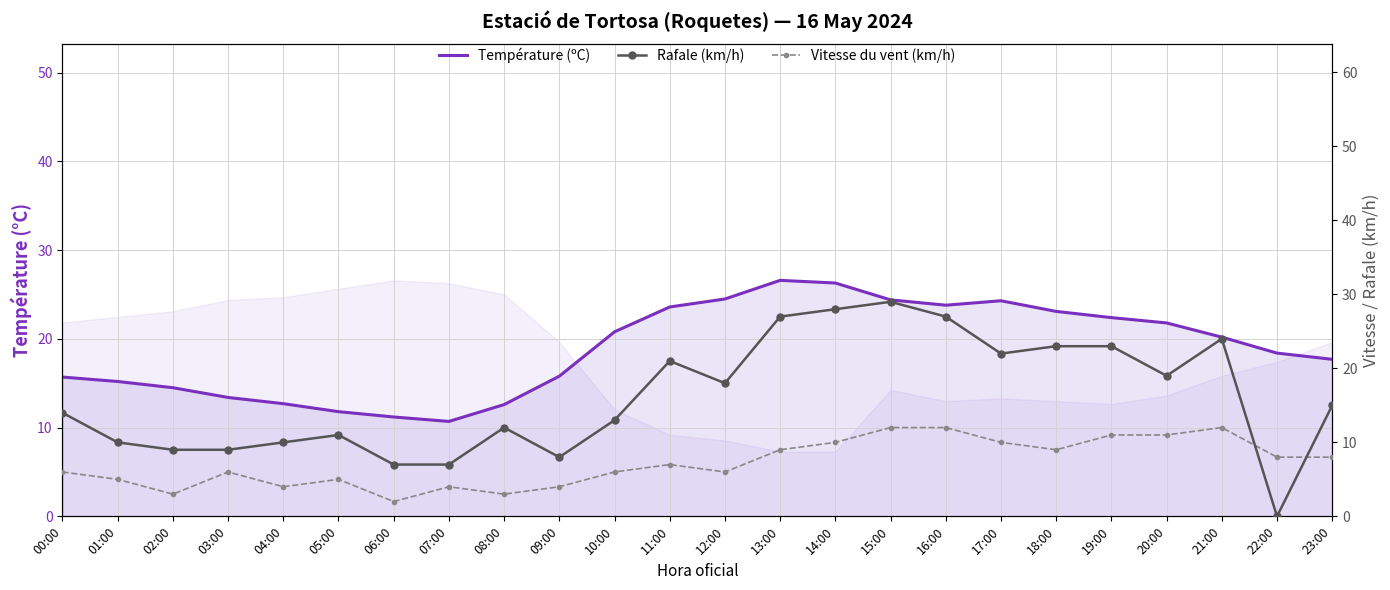

The Vitesse du vent (km/h) series shows 3.0 at 02:00. True or false?

True